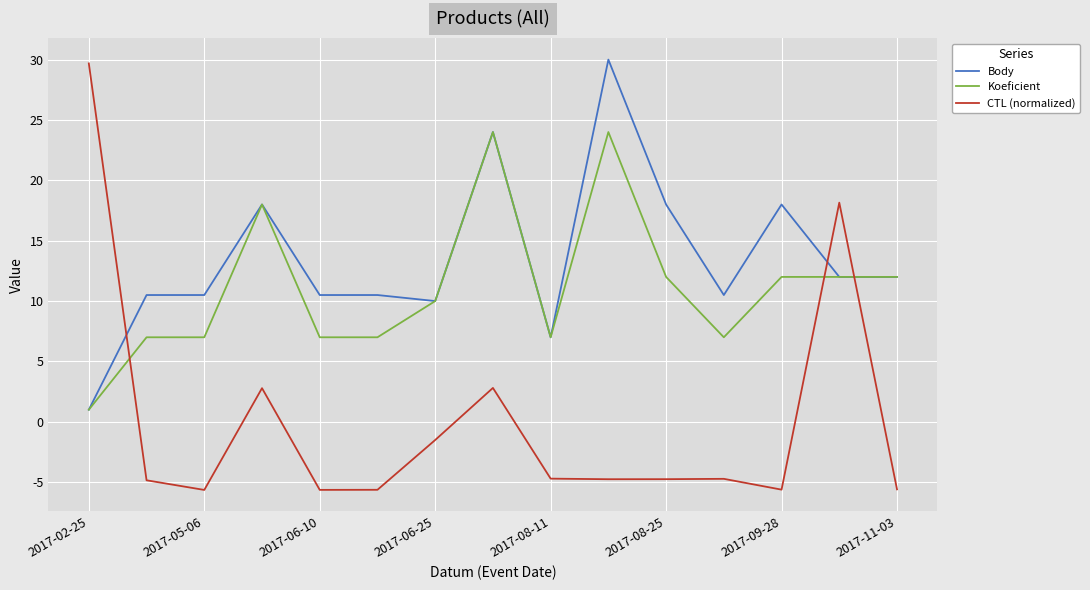

Which series has the widest spread of values?

CTL (normalized)